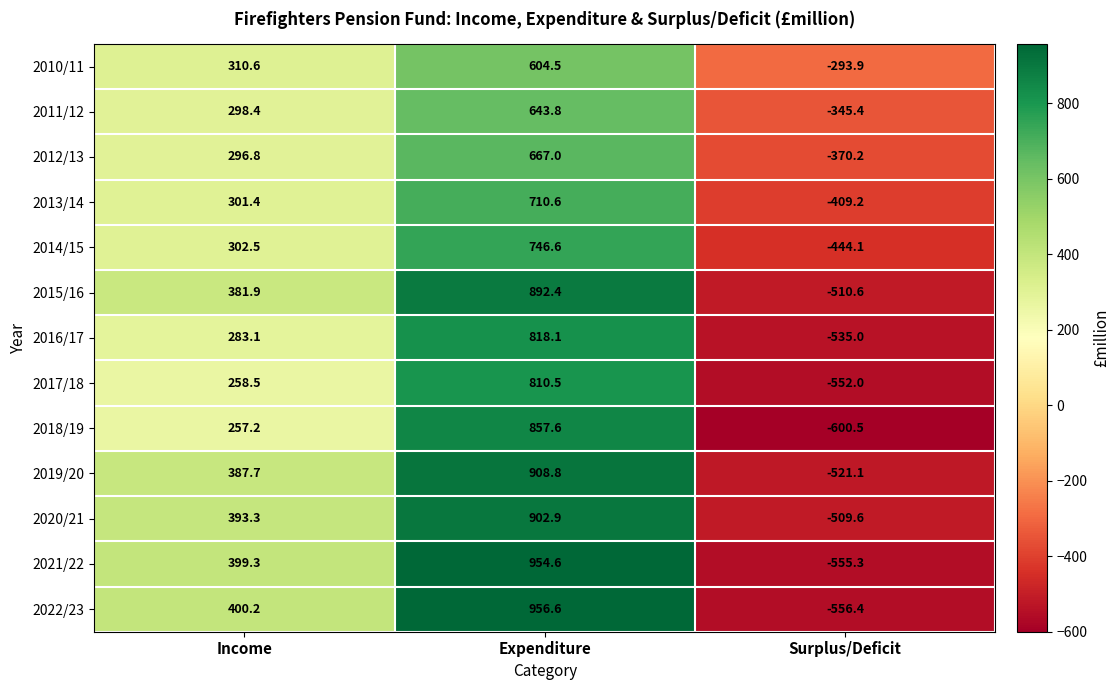

Which series has the largest total across all categories?

2022/23